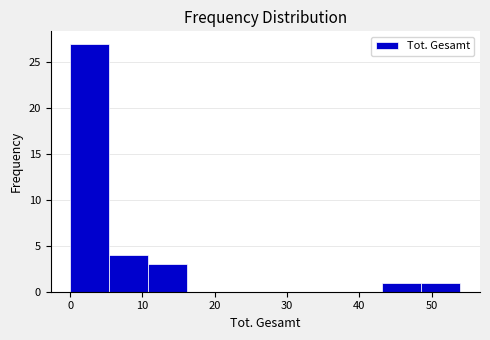

What is the height of the bar covering 0.0 to 5.4 on the x-axis? Neither the bar edges nor the heights are printed on the chart, so give them approximately, as read against the axes.

27